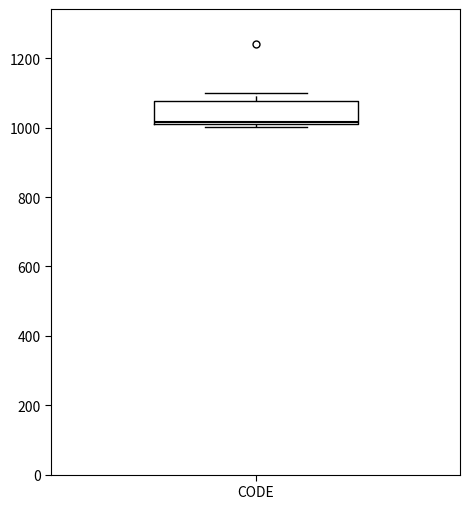

Transcribe this box plot: give where the median line is, the range the box spans, and where the two whiskers end, as read against the y-axis. The values are not printed on the chart, so give them approximately, as read against the axis.

median 1020, box 1000 to 1080, whiskers 1000 (just below the box's lower edge) to 1100